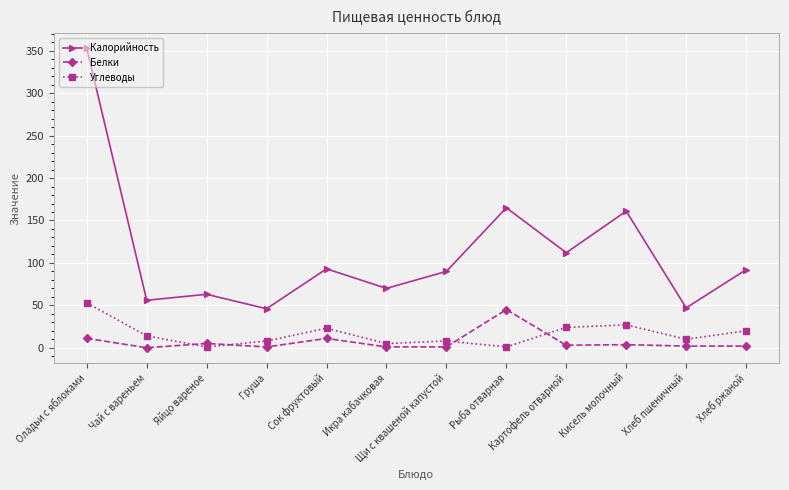

What is the sum of the Углеводы values at Щи с квашеной капустой and Рыба отварная?

9.0